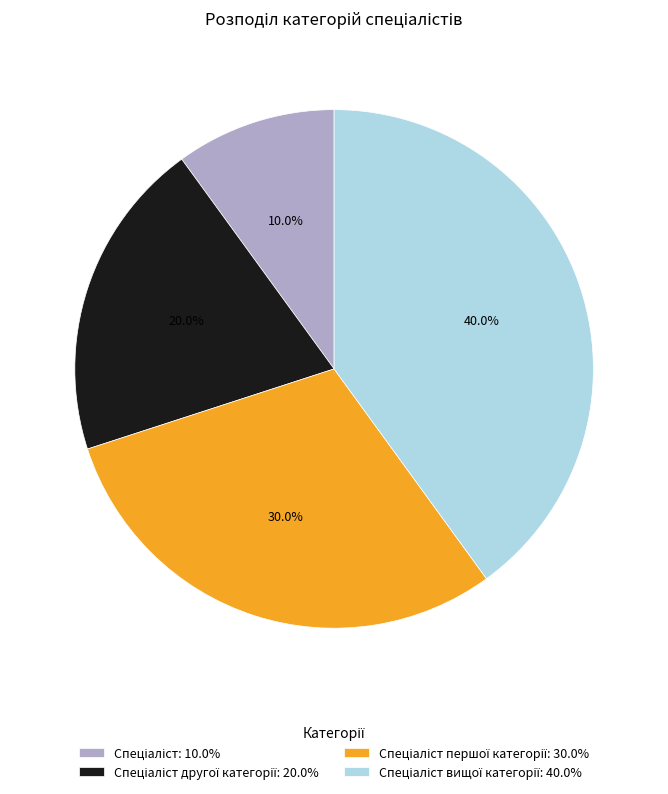

Is there any slice that represents more than half of the pie?

No